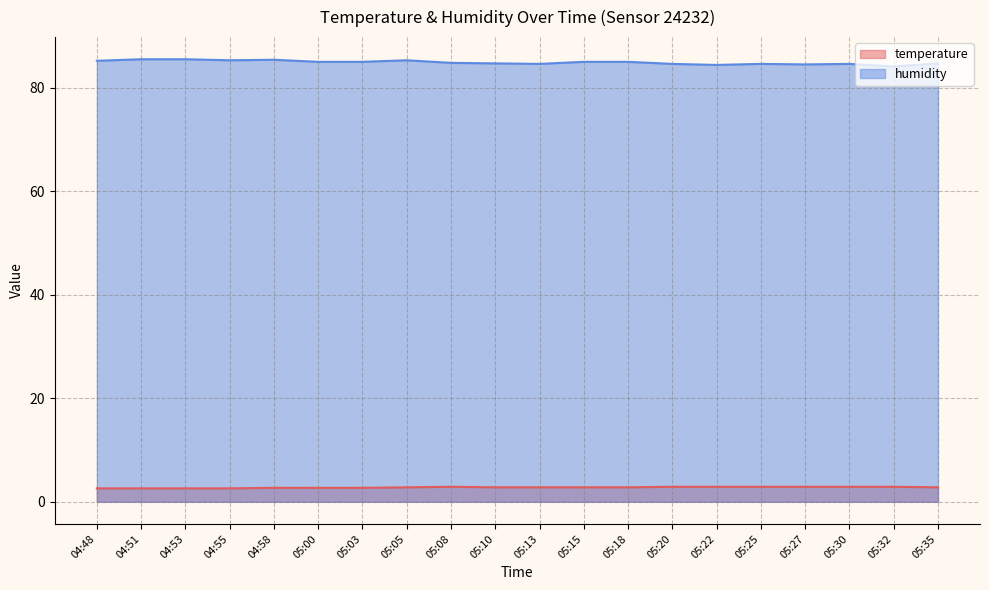

What value does the humidity series have at 04:51?

85.5